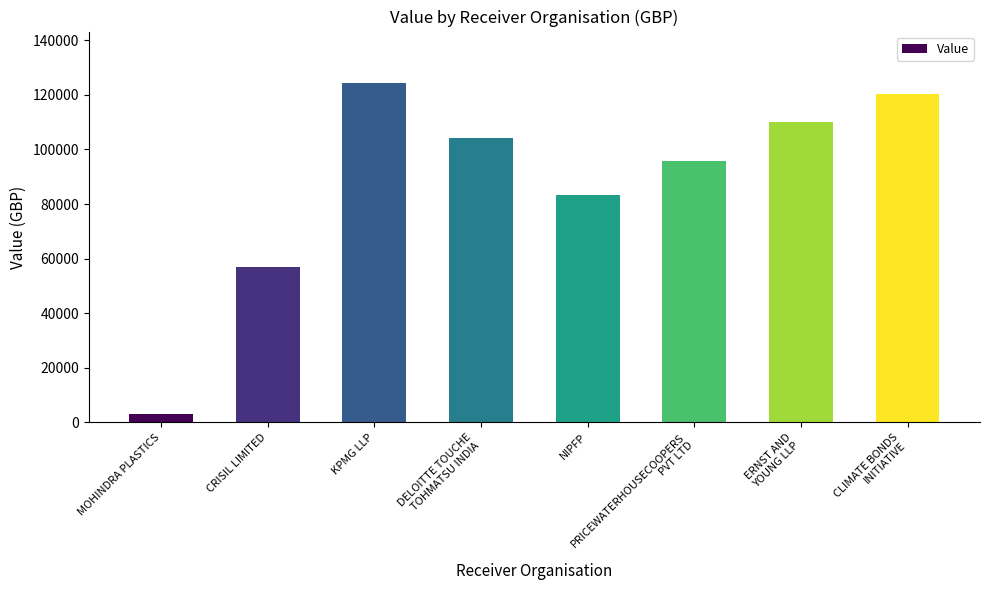

Approximately how many times larger is the value at ERNST AND
YOUNG LLP compared to CRISIL LIMITED?

1.9